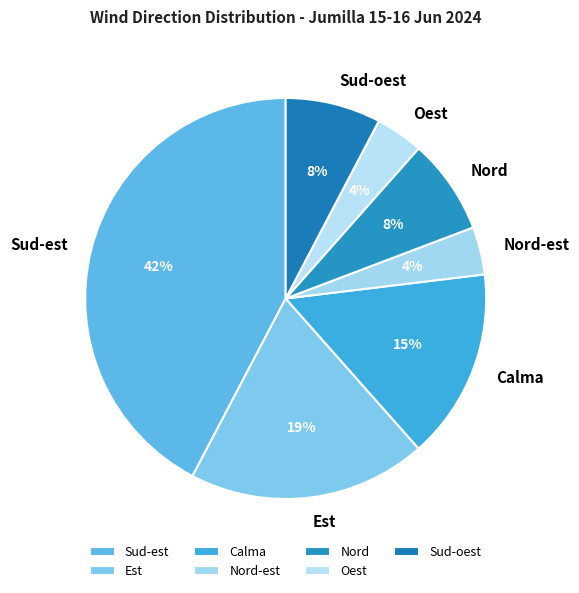

Does Sud-oest represent more than half of the total?

No